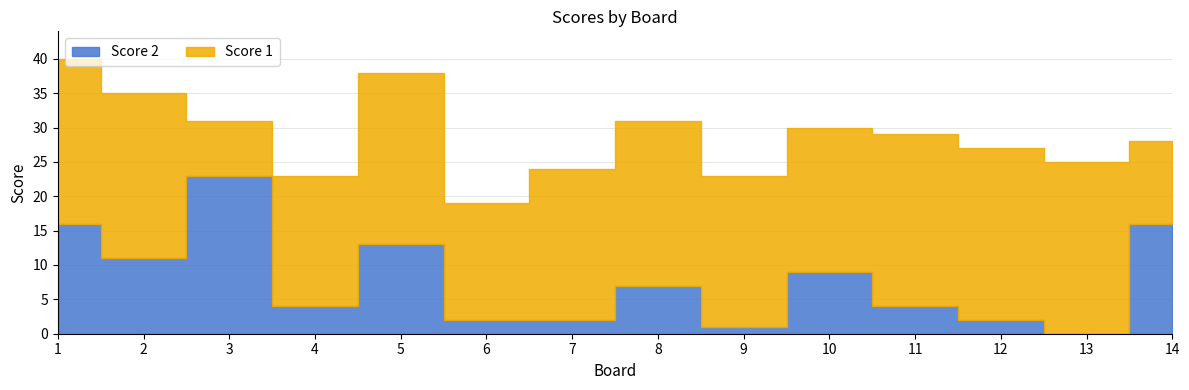

What are all the series names shown in the legend?

Score 2, Score 1